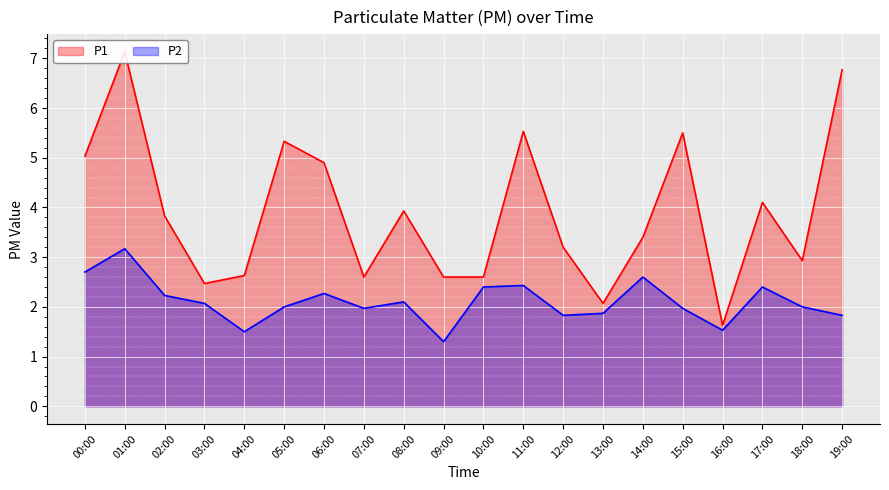

Reading left to right, extract all data points from this chart.

P1: 00:00=5.0	01:00=7.1	02:00=3.8	03:00=2.5	04:00=2.6	05:00=5.3	06:00=4.9	07:00=2.6	08:00=3.9	09:00=2.6	10:00=2.6	11:00=5.5	12:00=3.2	13:00=2.1	14:00=3.4	15:00=5.5	16:00=1.6	17:00=4.1	18:00=2.9	19:00=6.8
P2: 00:00=2.7	01:00=3.2	02:00=2.2	03:00=2.1	04:00=1.5	05:00=2.0	06:00=2.3	07:00=2.0	08:00=2.1	09:00=1.3	10:00=2.4	11:00=2.4	12:00=1.8	13:00=1.9	14:00=2.6	15:00=2.0	16:00=1.5	17:00=2.4	18:00=2.0	19:00=1.8